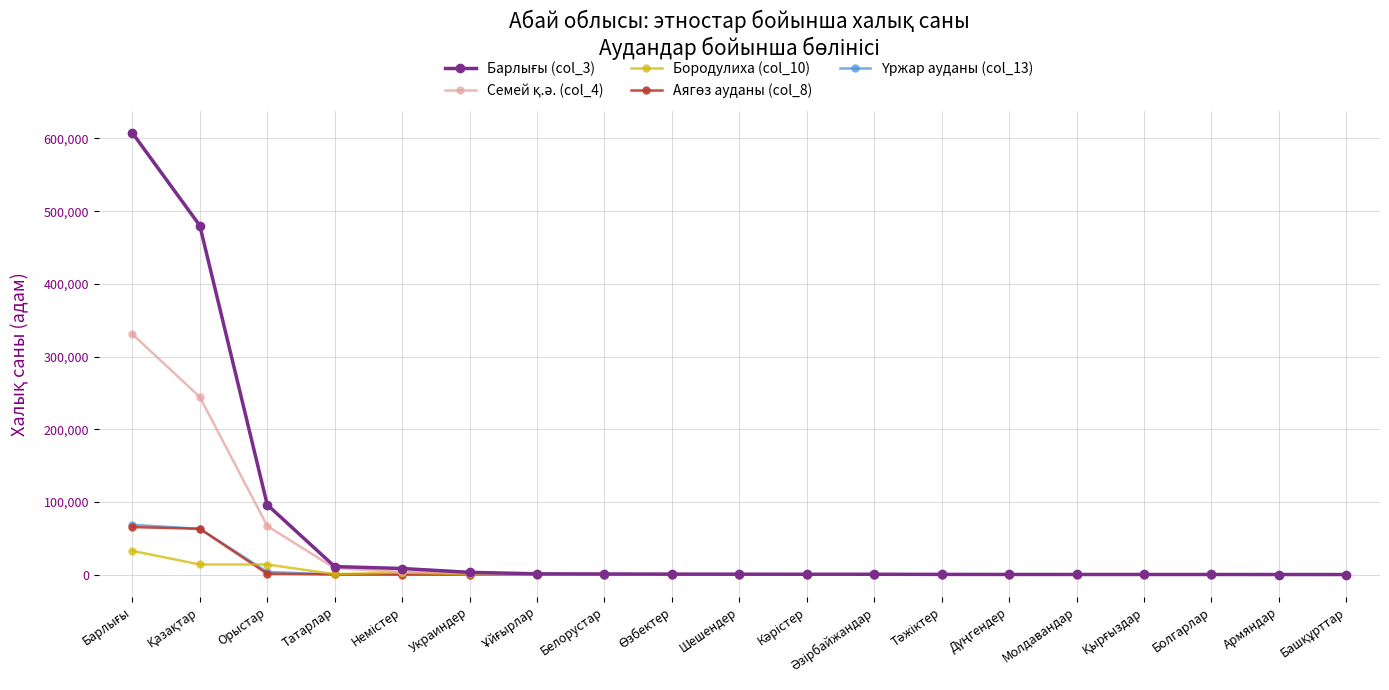

How many lines are shown in the chart?

5